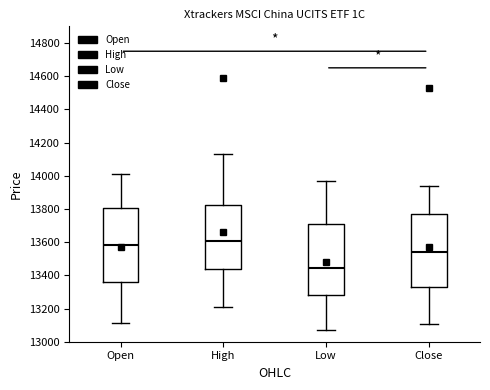

Reading left to right, read every box against the y-axis: the position of its median line, the range the box covers, and the ends of its whiskers. The values are not printed on the chart, so give them approximately, as read against the axis.

Open: median 13580, box 13360 to 13800, whiskers 13120 to 14020
High: median 13600, box 13440 to 13820, whiskers 13220 to 14120
Low: median 13440, box 13280 to 13700, whiskers 13060 to 13960
Close: median 13540, box 13320 to 13760, whiskers 13100 to 13940